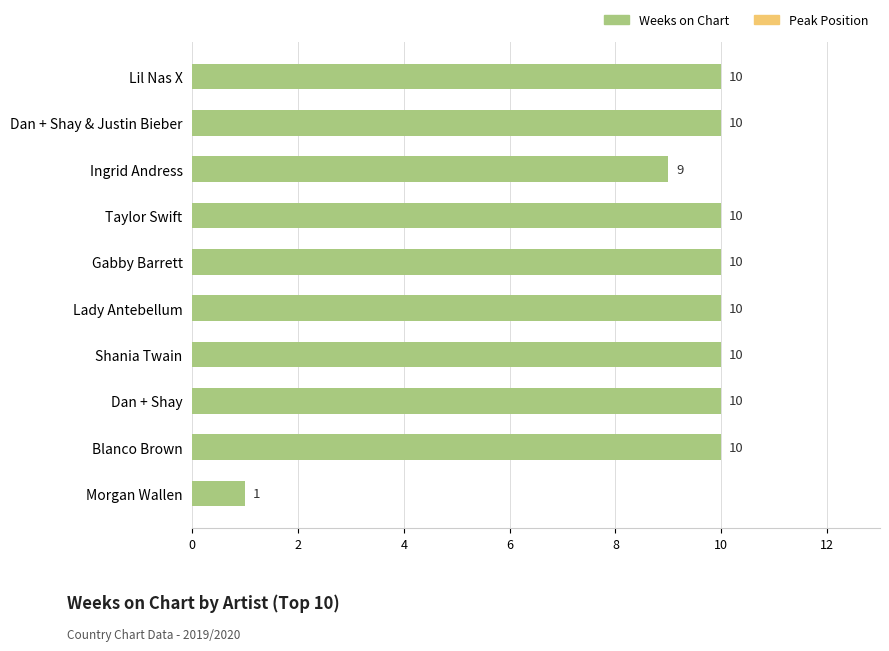

What is the sum of all values?

90